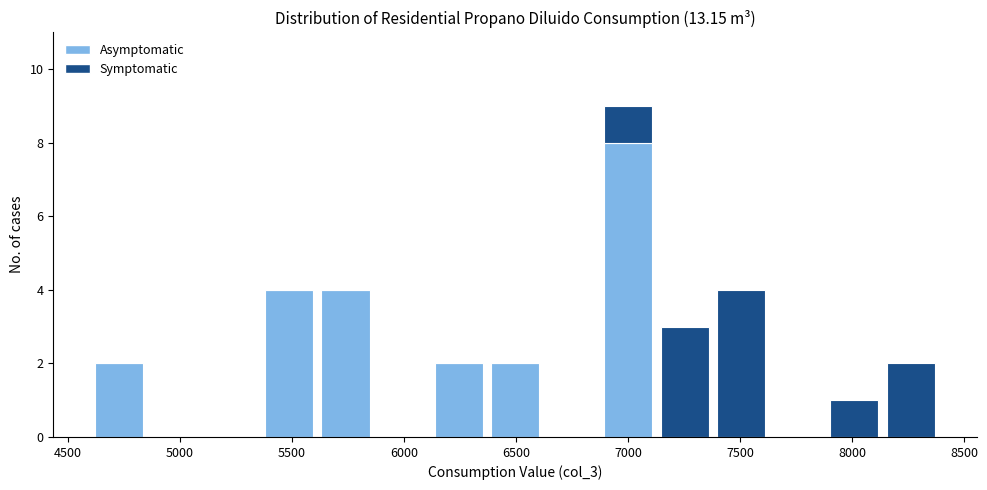

What is the total height of the stacked bar covering 7900 to 8150 on the x-axis? Neither the bar edges nor the heights are printed on the chart, so give them approximately, as read against the axes.

1